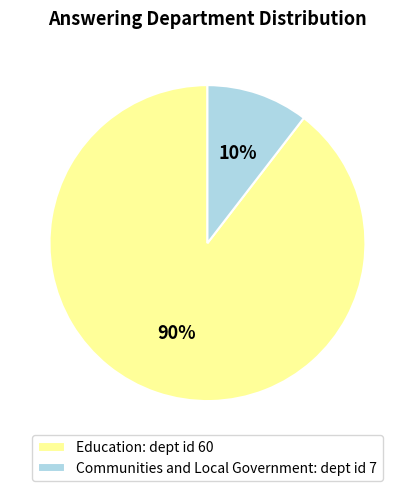

Is there a majority slice in this chart?

Yes